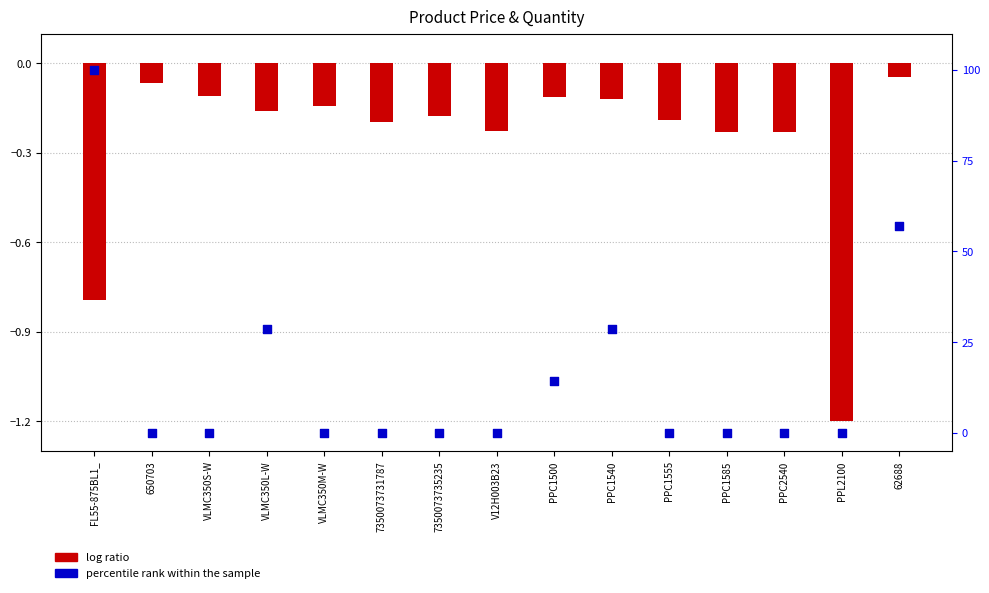

What is the total value across all series at PPC1500?

14.2